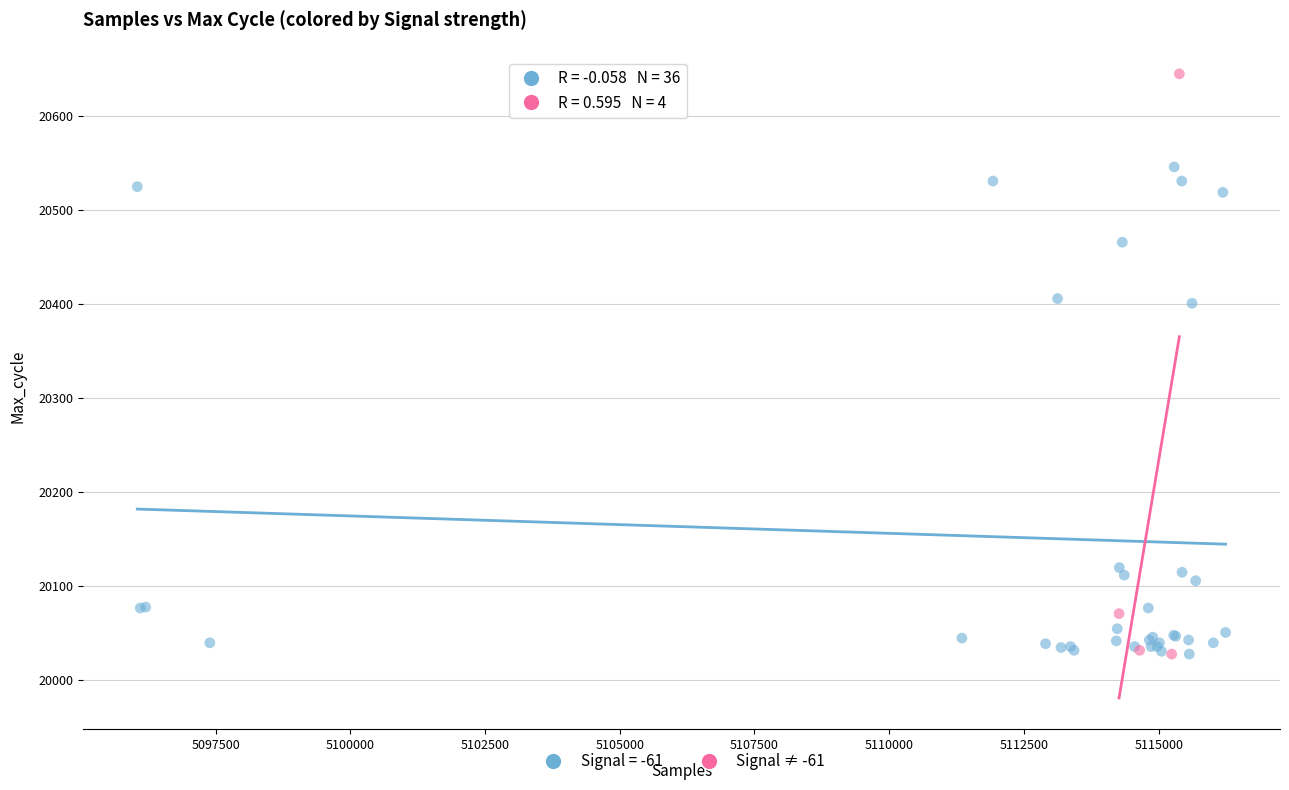

Which series has the largest Y range (max minus min)?

Signal ≠ -61